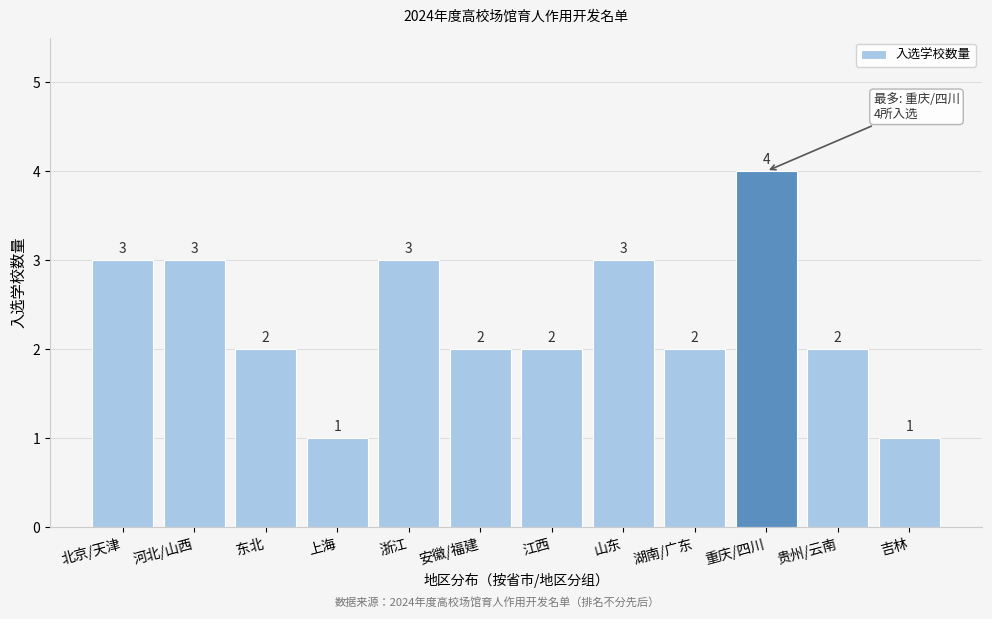

Reading left to right, list all the values displayed in this chart.

3	3	2	1	3	2	2	3	2	4	2	1